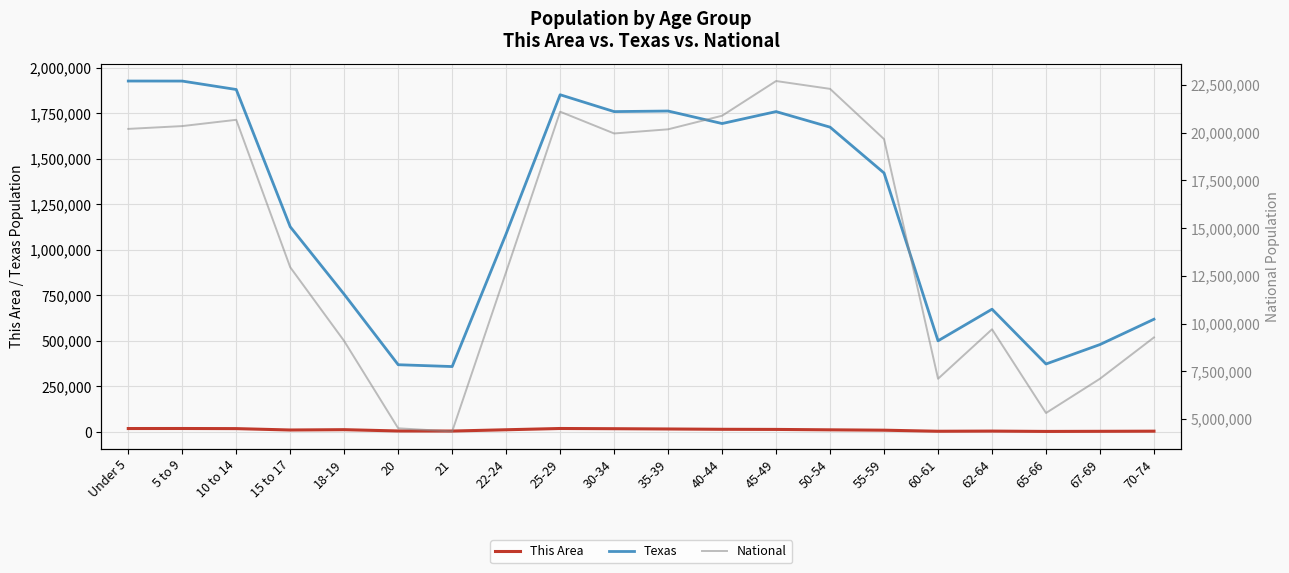

What is the difference between the highest and lowest values at 45-49?

22695205